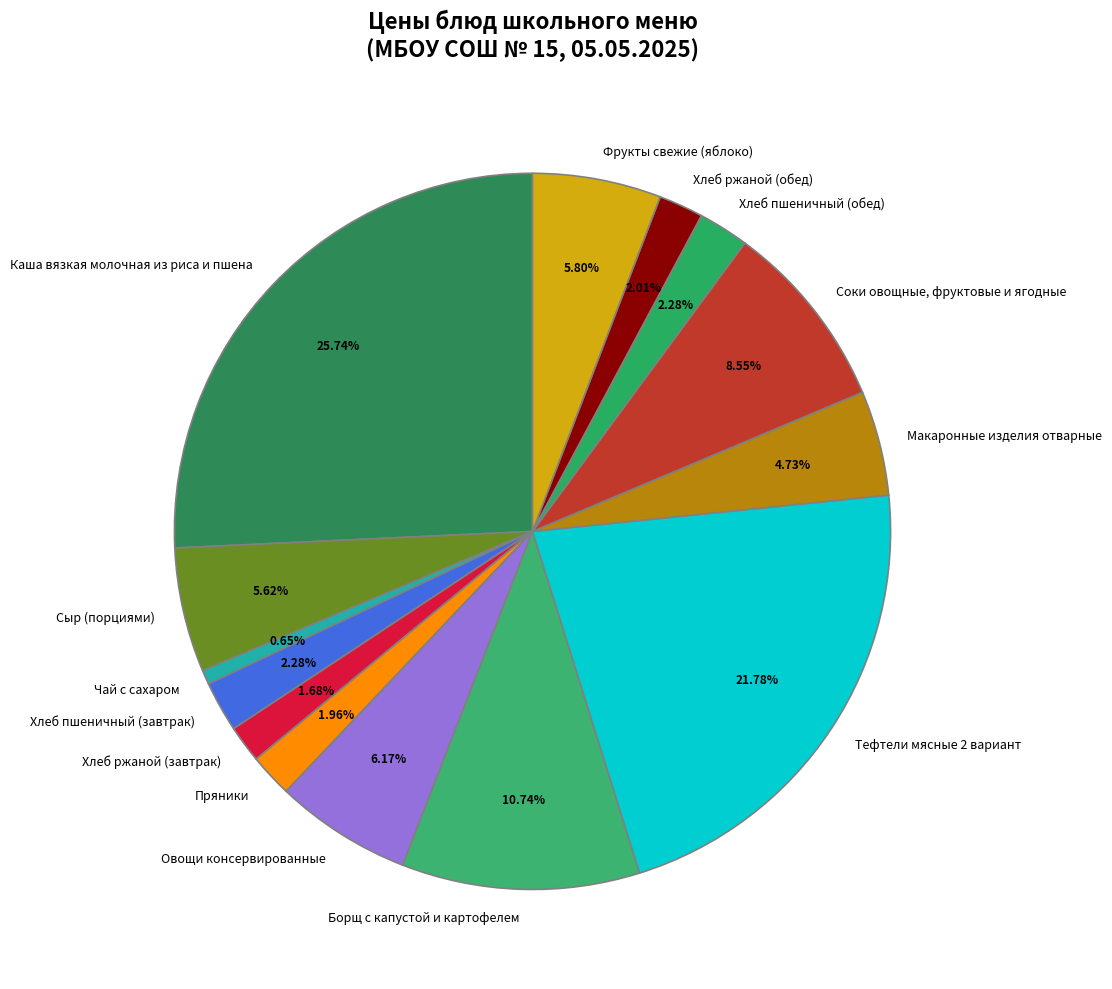

To the nearest percent, what is the difference between the Фрукты свежие (яблоко) and Соки овощные, фруктовые и ягодные slice percentages?

3%